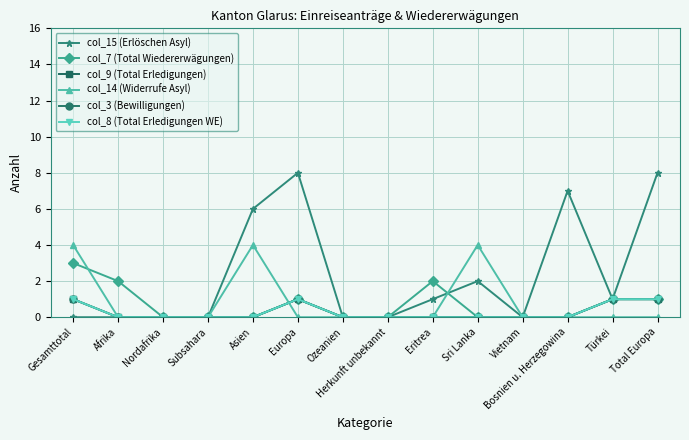

The value of col_15 (Erlöschen Asyl) at Türkei is 0. True or false?

False